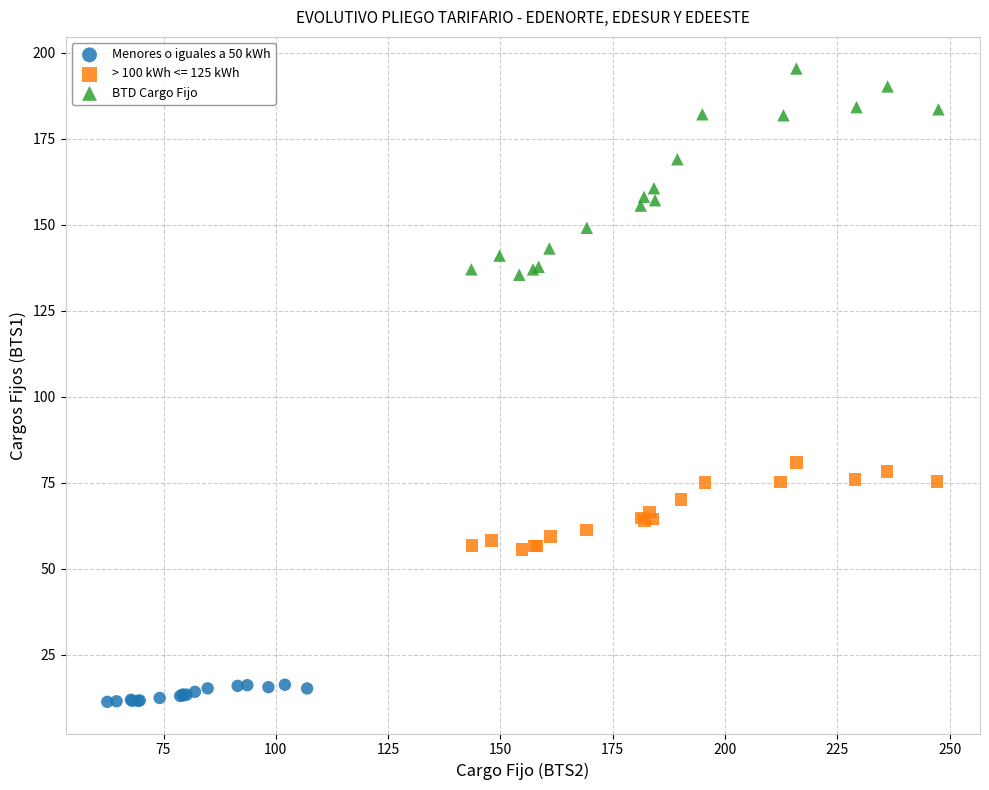

Which series contains the lowest Y value?

Menores o iguales a 50 kWh